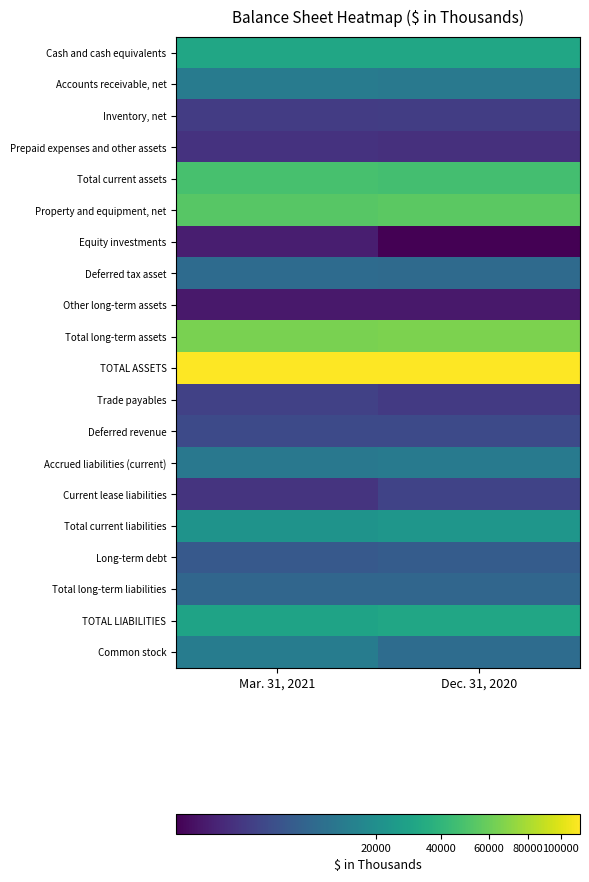

Rank the series by their maximum value, from highest to lowest.

TOTAL ASSETS, Total long-term assets, Property and equipment, net, Total current assets, Cash and cash equivalents, TOTAL LIABILITIES, Total current liabilities, Common stock, Accounts receivable, net, Accrued liabilities (current), Deferred tax asset, Total long-term liabilities, Long-term debt, Deferred revenue, Current lease liabilities, Trade payables, Inventory, net, Prepaid expenses and other assets, Equity investments, Other long-term assets